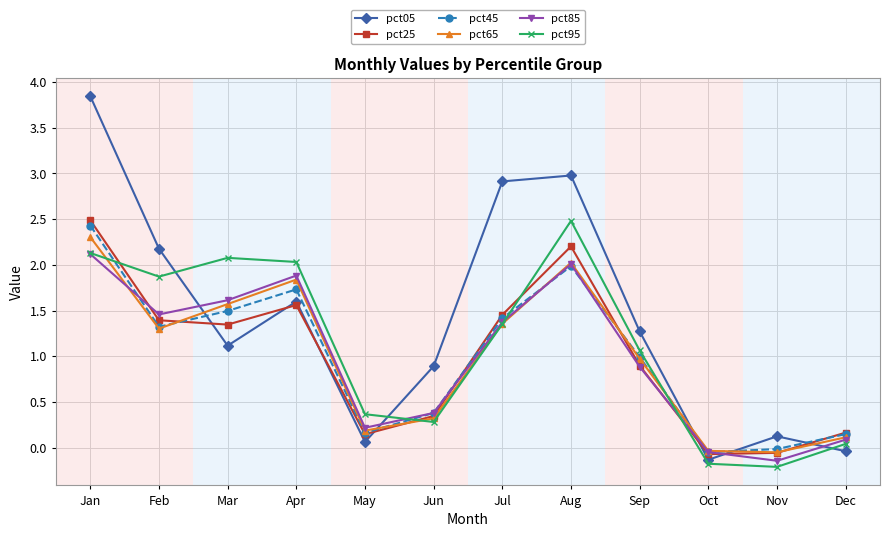

How many data points in pct95 are above 1?

7